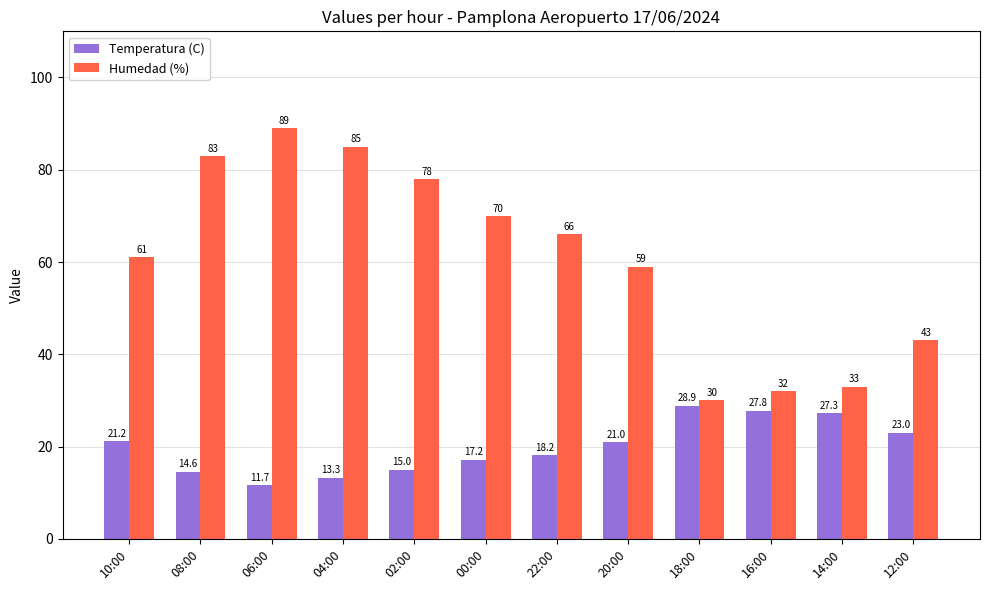

How many series are shown in this chart?

2